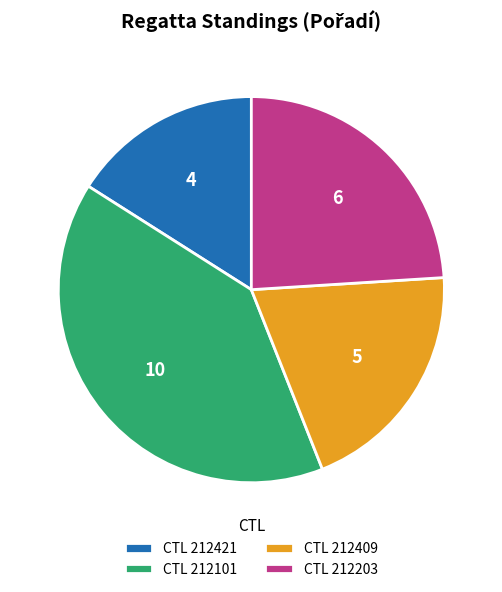

Is there any slice that represents more than half of the pie?

No